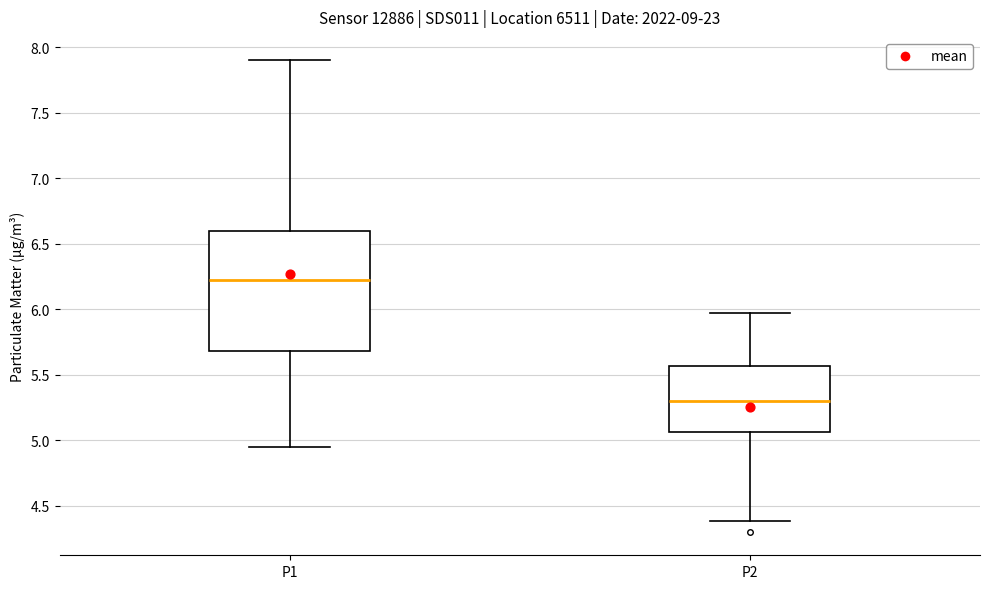

Reading left to right, transcribe this box plot: for each box, give where its median line is, the range the box spans, and where its two whiskers end, as read against the y-axis. The values are not printed on the chart, so give them approximately, as read against the axis.

P1: median 6.25, box 5.70 to 6.60, whiskers 4.95 to 7.90
P2: median 5.30, box 5.05 to 5.55, whiskers 4.40 to 5.95